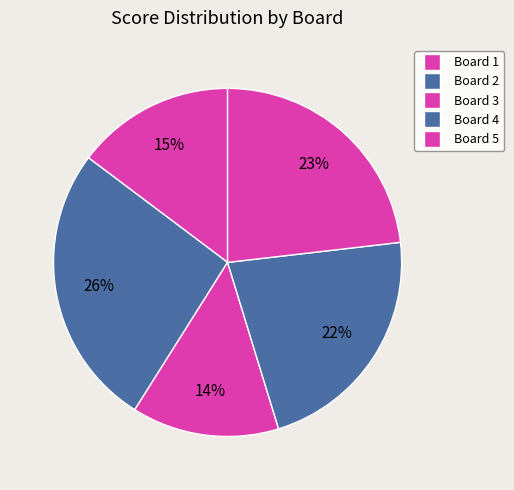

Is it true that Board 2 is 26% of the pie?

True